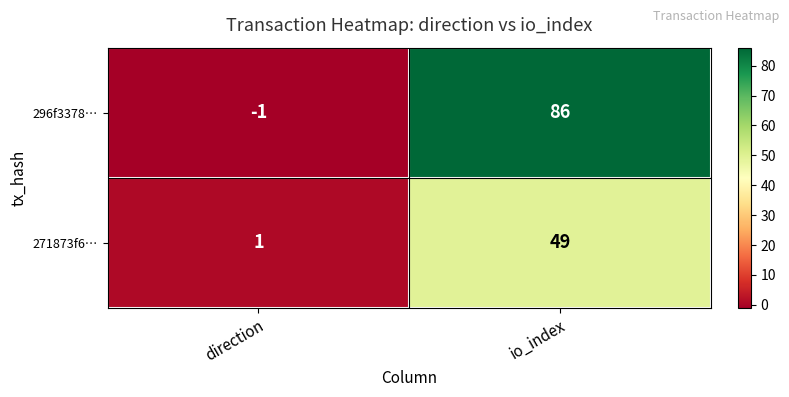

True or false: 271873f6… has a value of 49 at io_index.

True